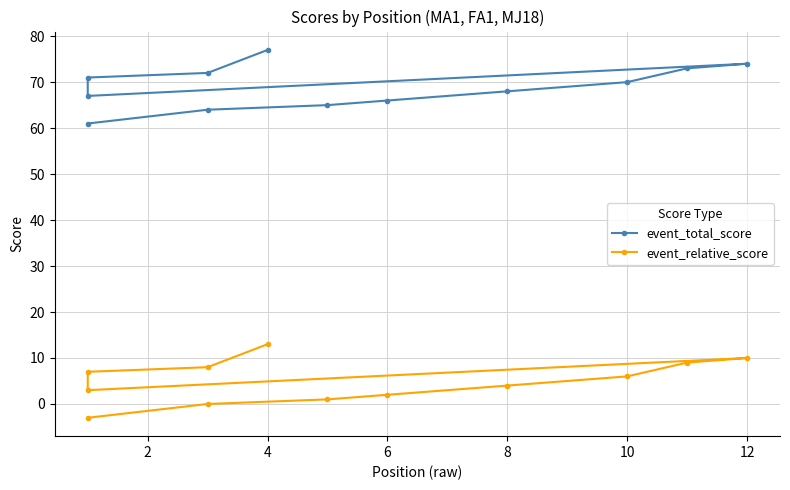

True or false: event_relative_score has a value of 10 at 2.

False